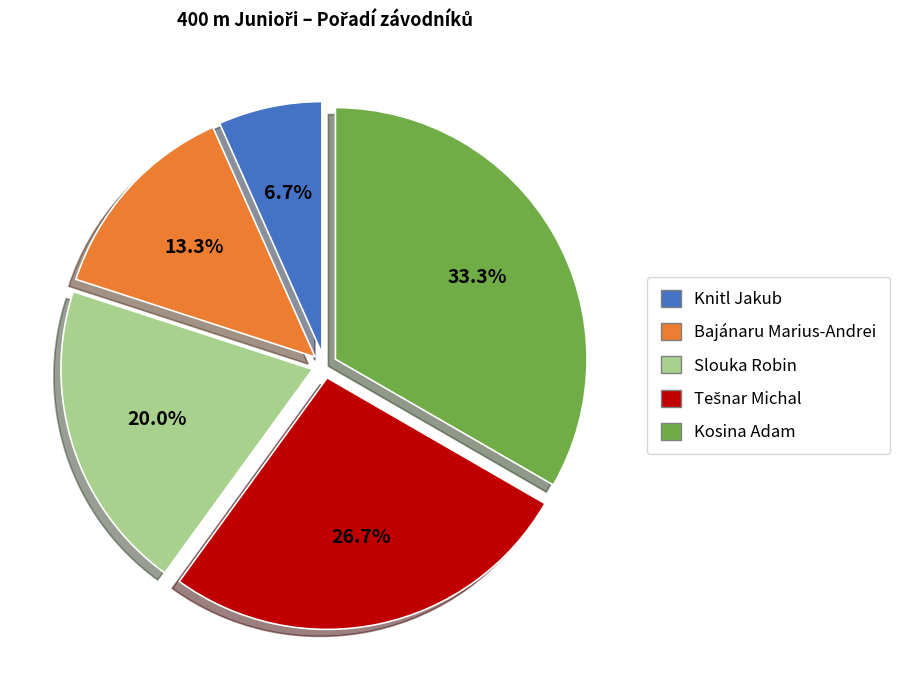

Between Knitl Jakub and Bajánaru Marius-Andrei, which is larger?

Bajánaru Marius-Andrei